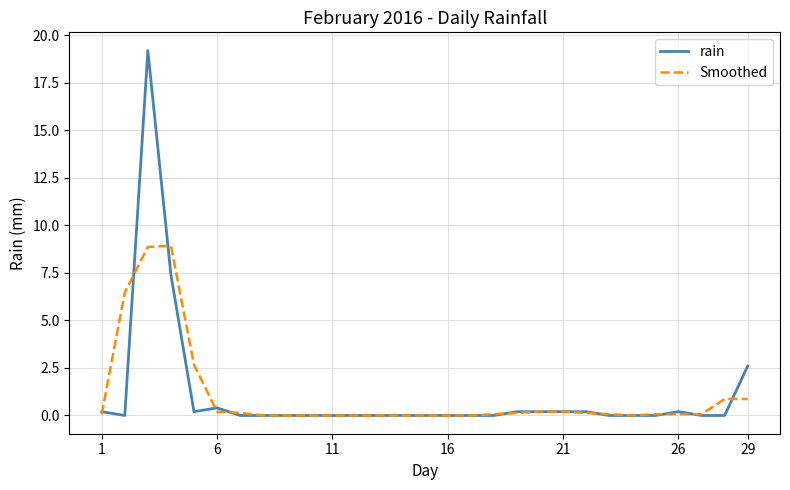

What is the greatest value displayed?

19.2